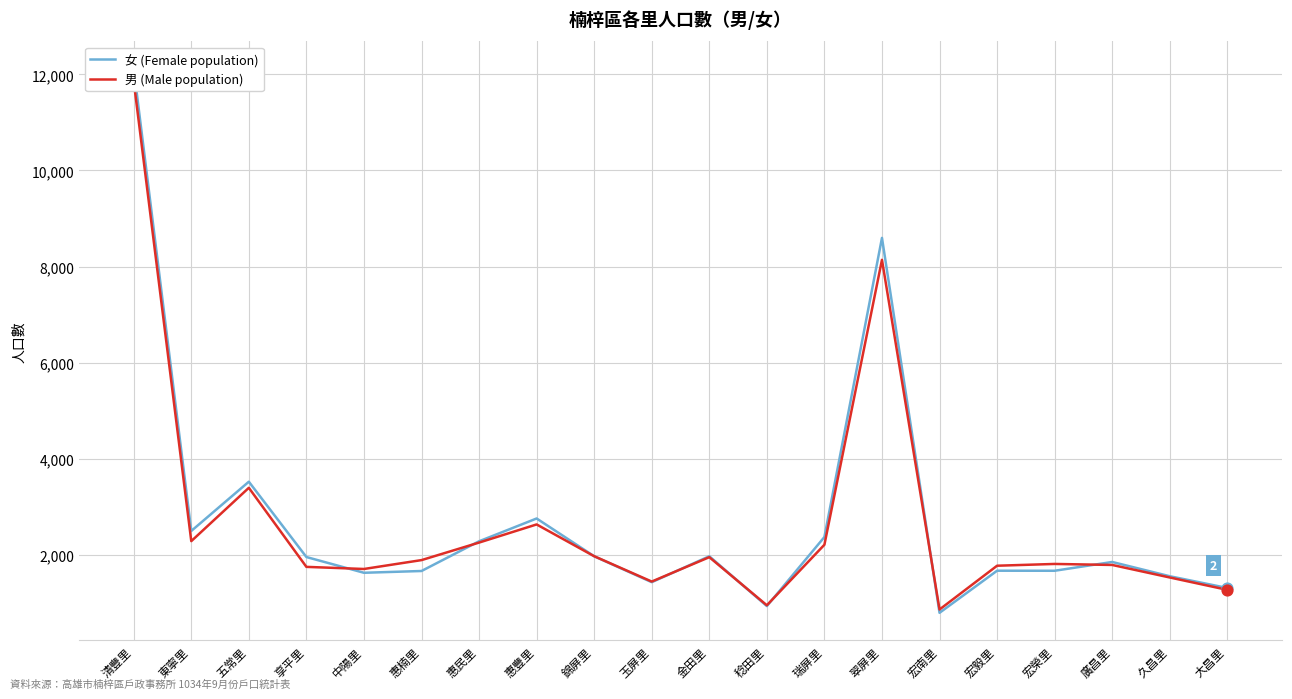

What is the total value across all series at 惠民里?

4525